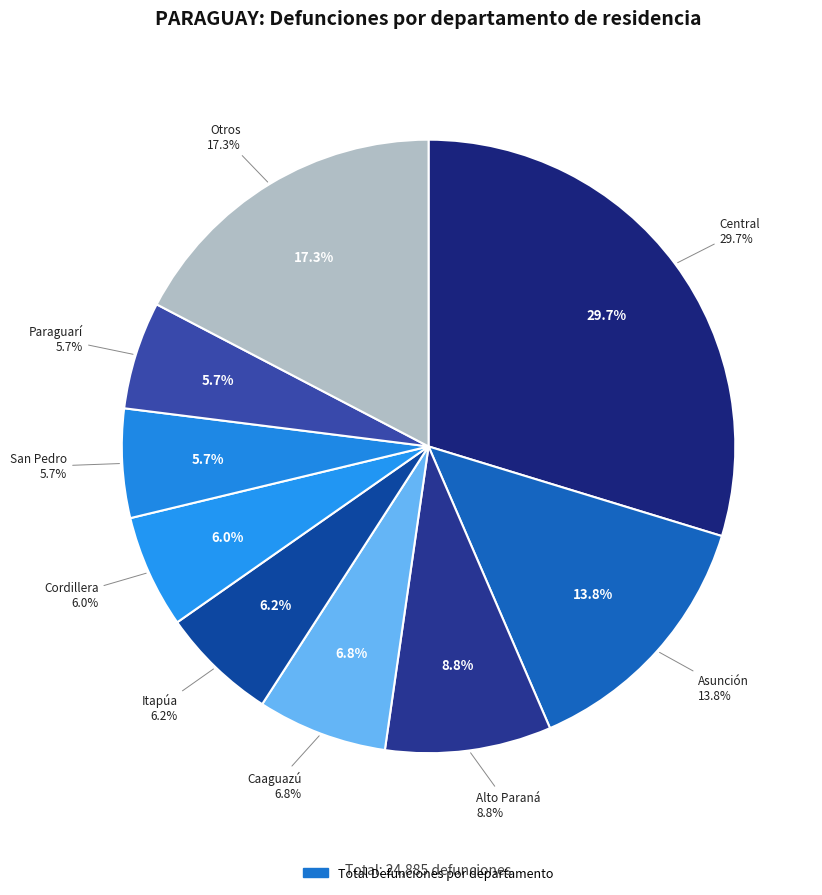

Does any single category account for the majority?

No